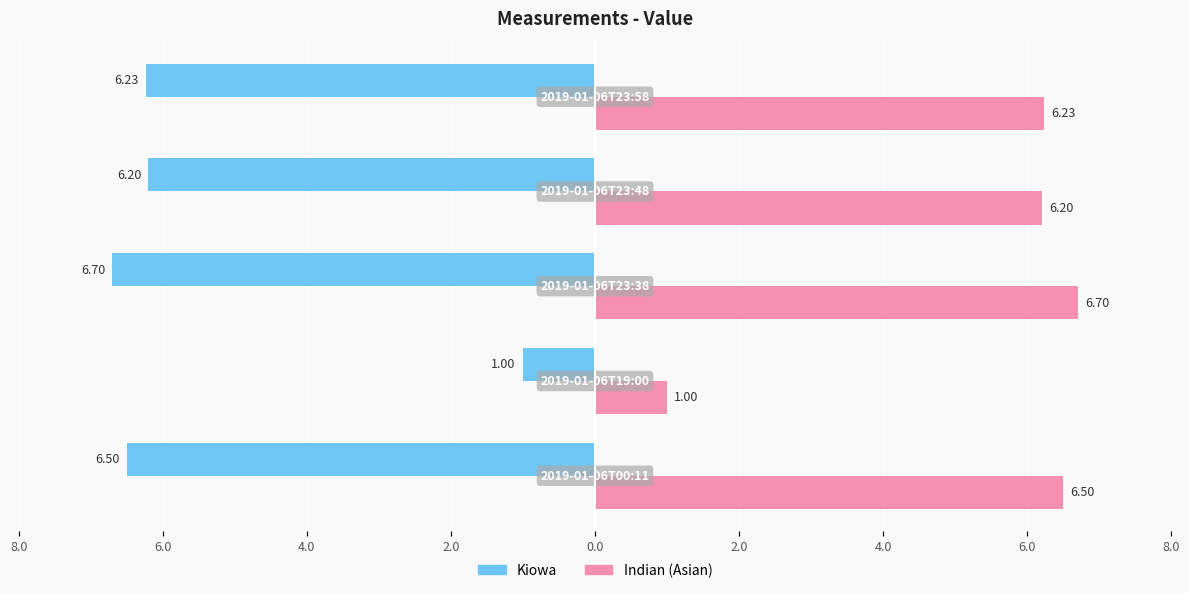

What are all the series names shown in the legend?

Kiowa, Indian (Asian)